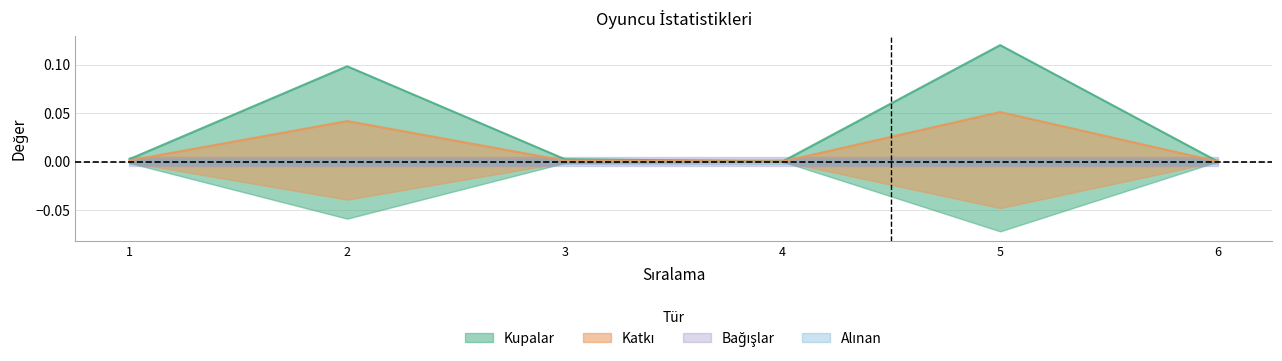

How many values in the Katkı series exceed 0?

4